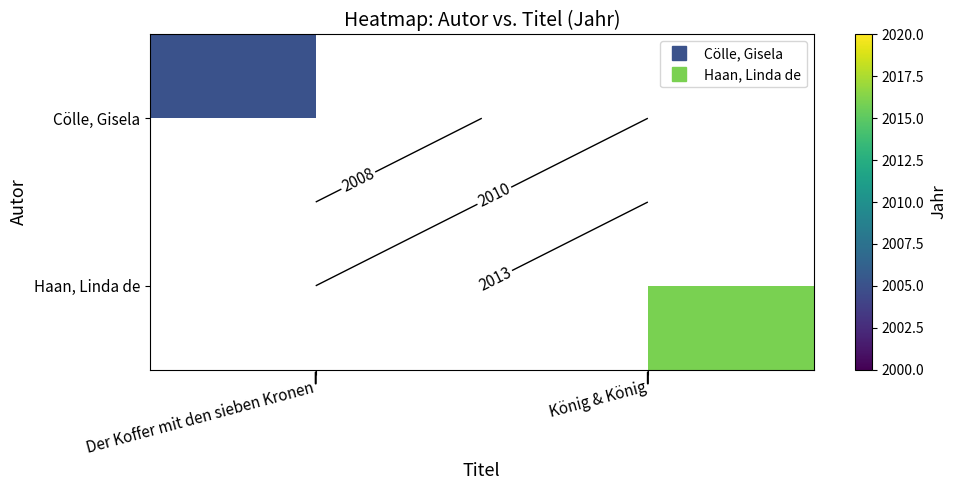

Is the value of Haan, Linda de at Der Koffer mit den sieben Kronen greater than the value of Cölle, Gisela at Der Koffer mit den sieben Kronen?

No